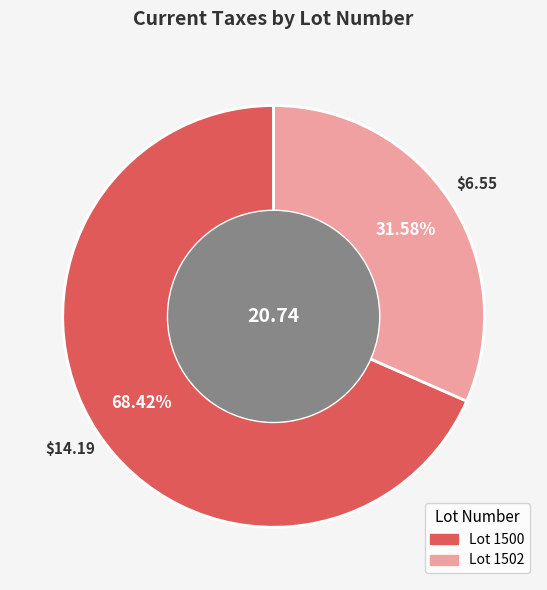

Does any single category account for the majority?

Yes